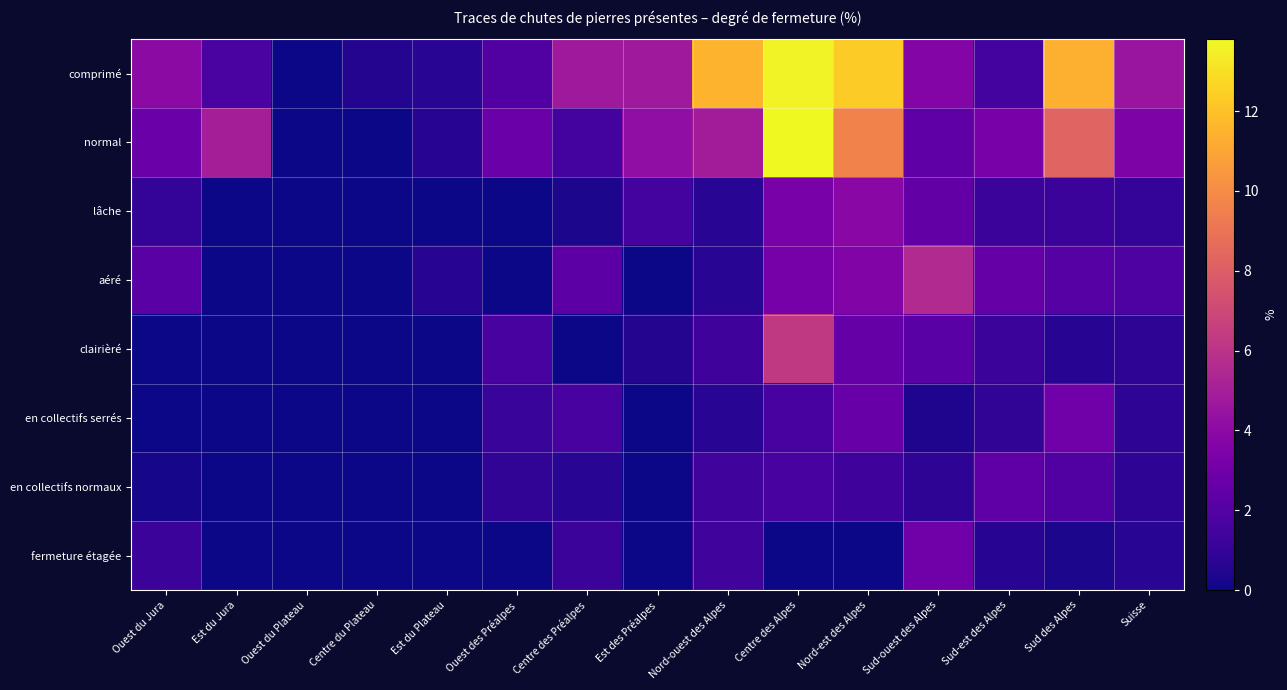

What is the total value across all series at Est du Jura?

6.7